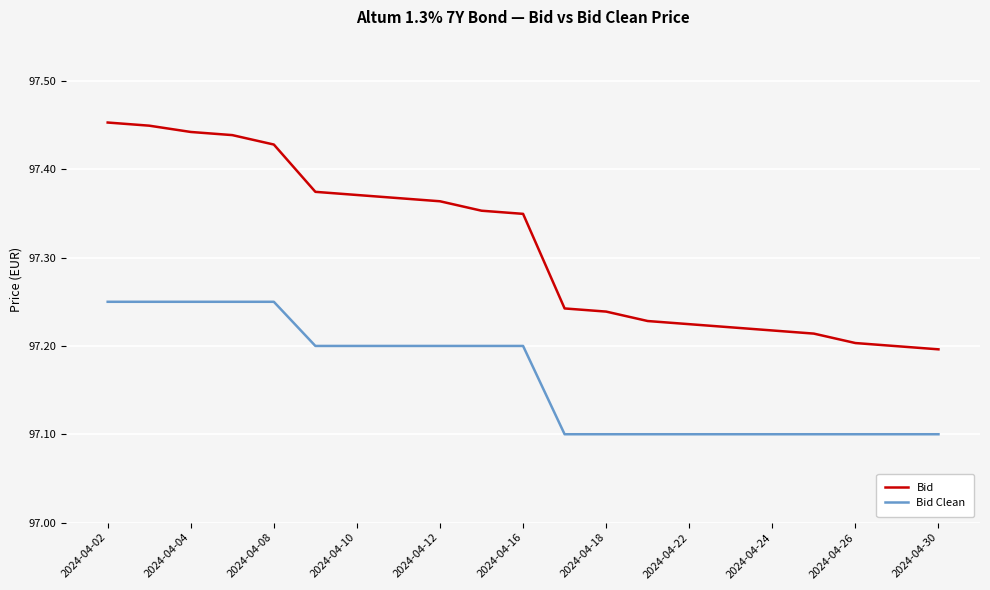

True or false: Bid and Bid Clean intersect in this chart.

False